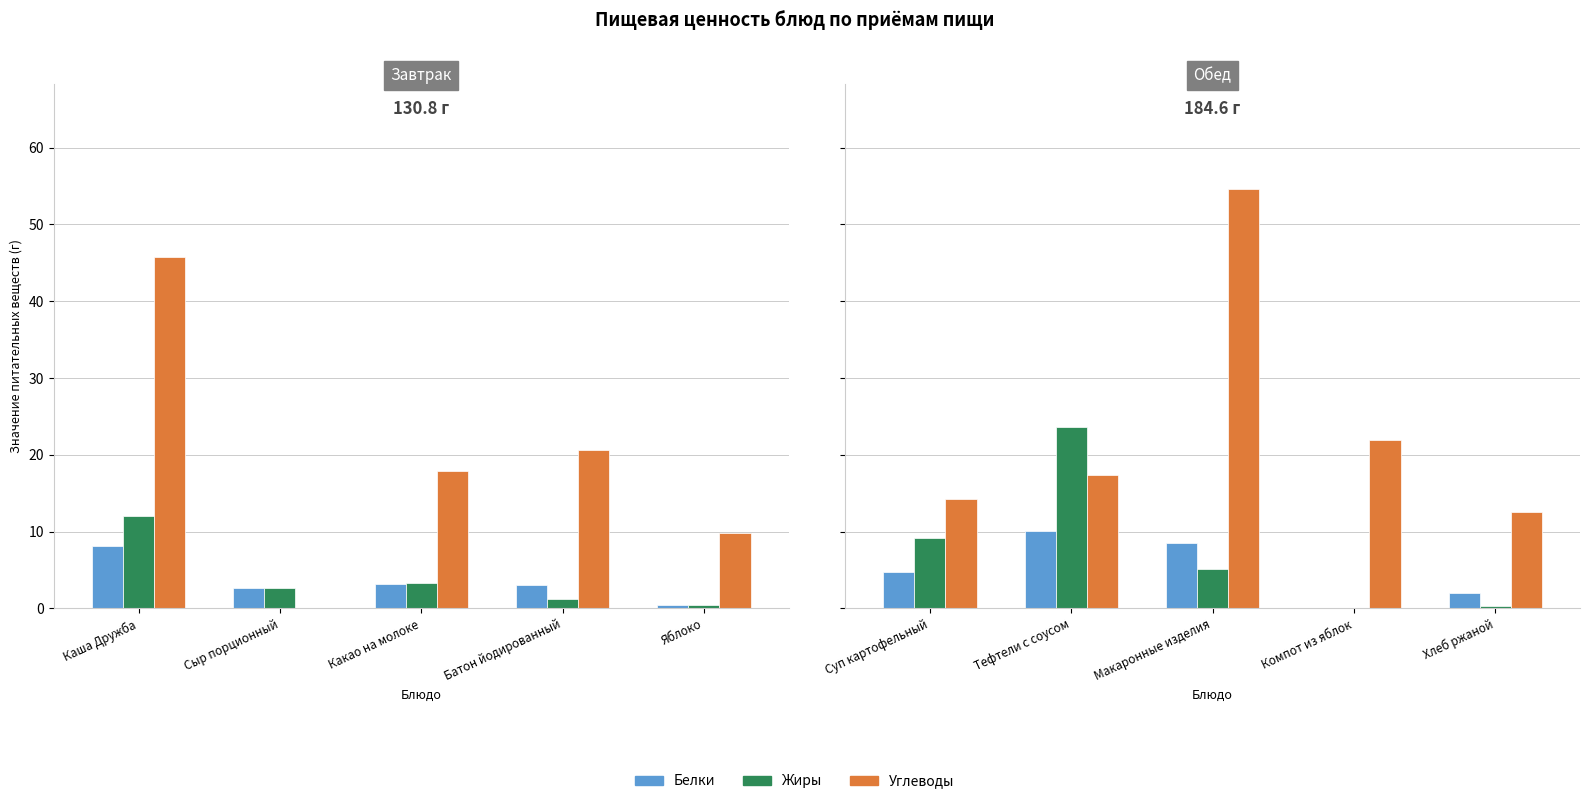

The value of Белки at Компот из яблок is 0.1. True or false?

False